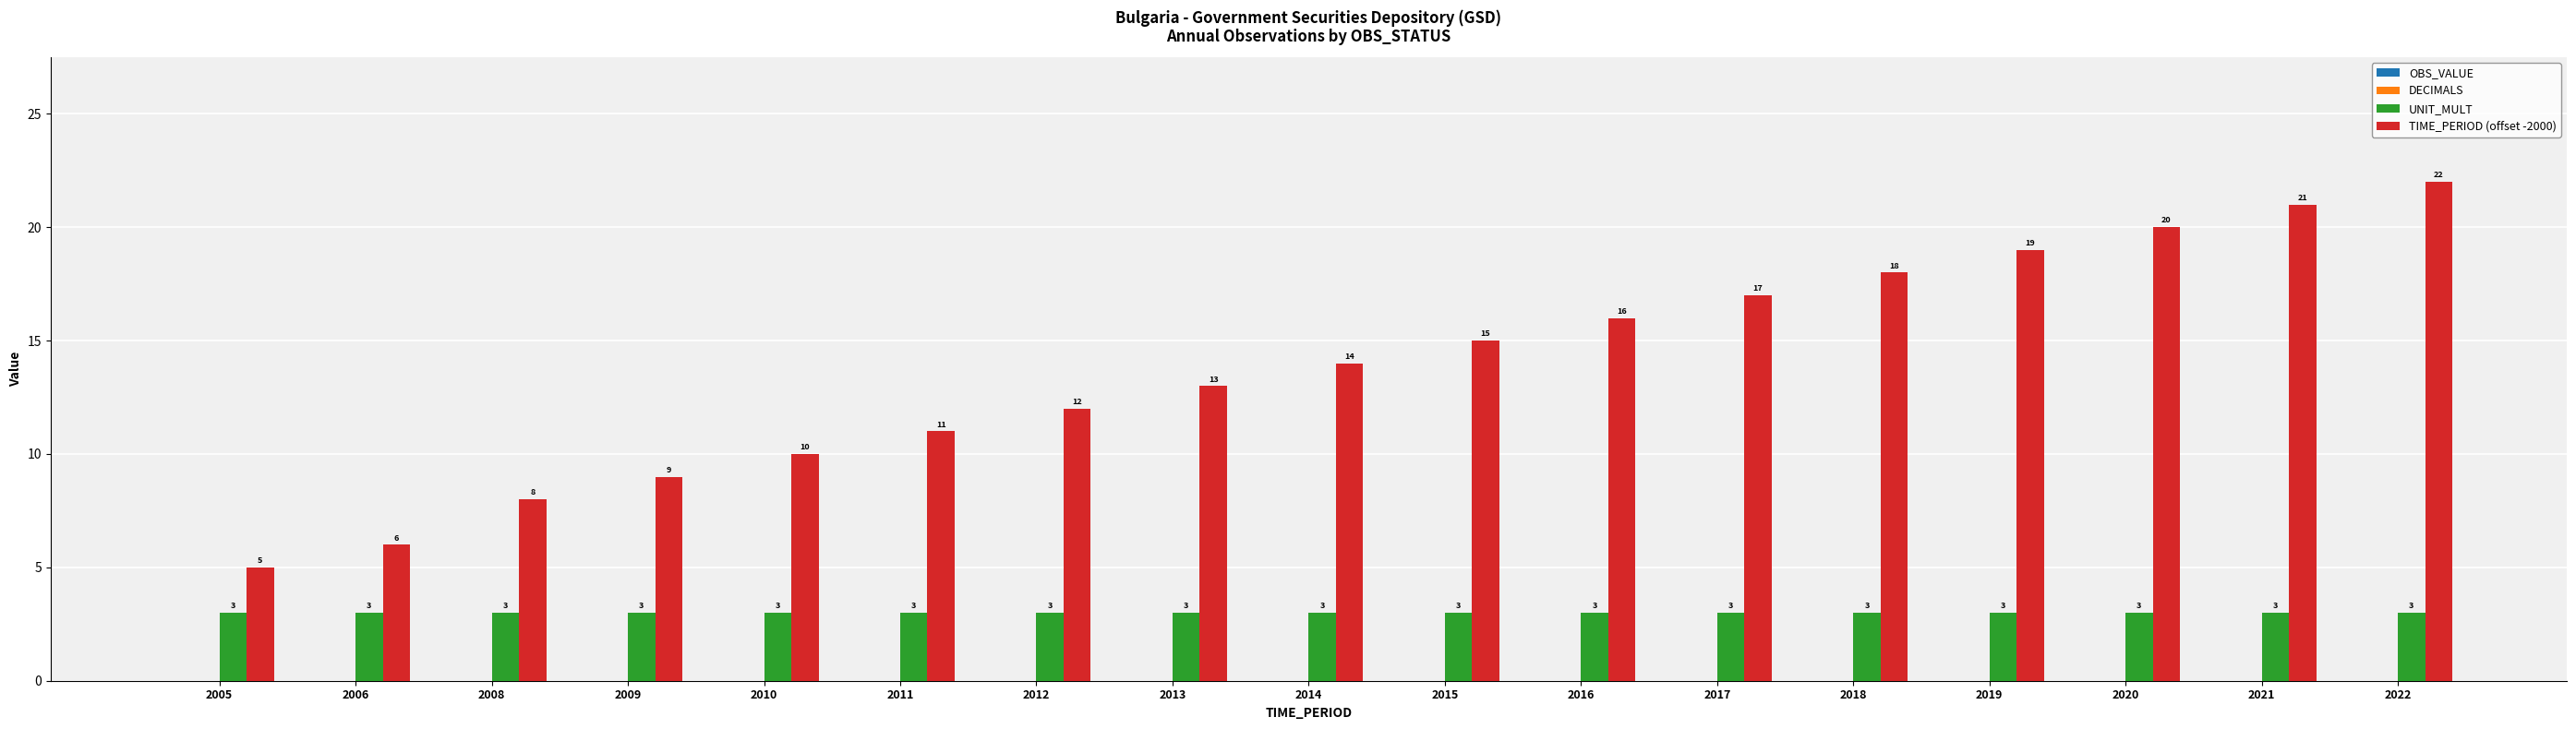

How many groups of bars are there?

17